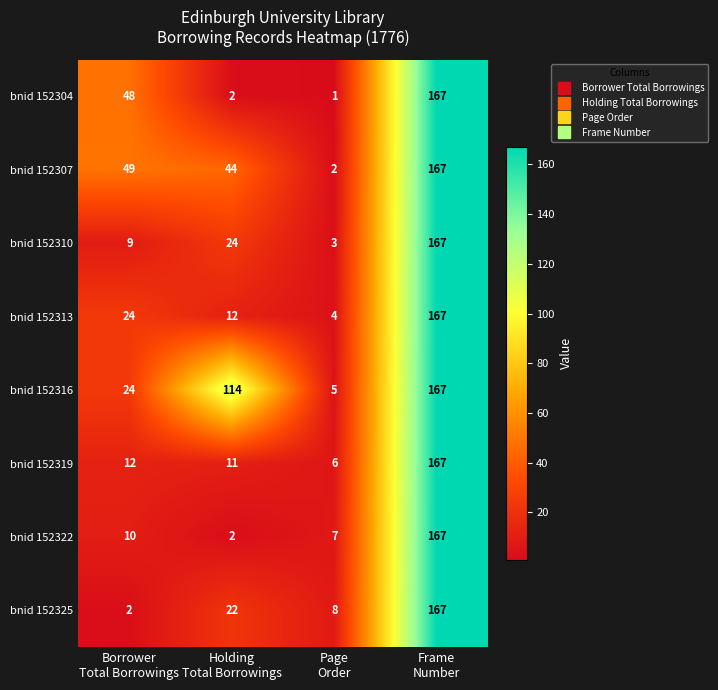

Which series has the largest total across all categories?

bnid 152316